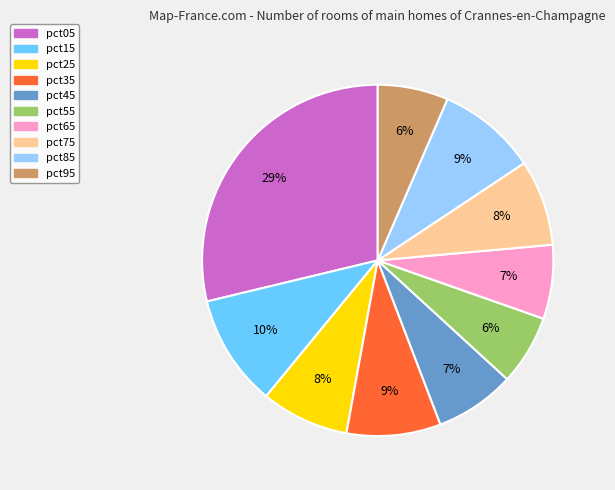

Is pct95 the majority of the pie?

No